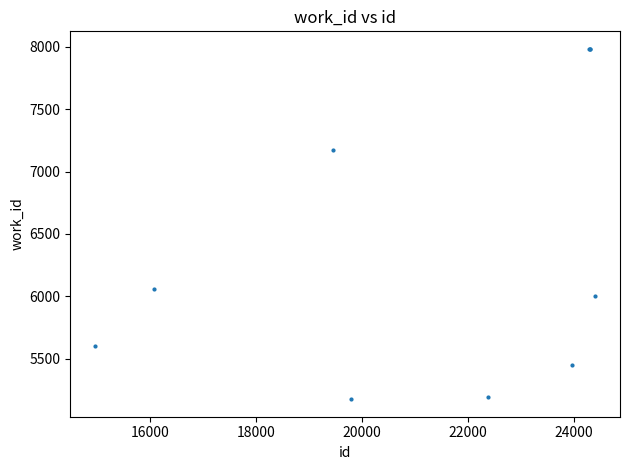

What Y value in the scatter plot is closest to 6579?

6061